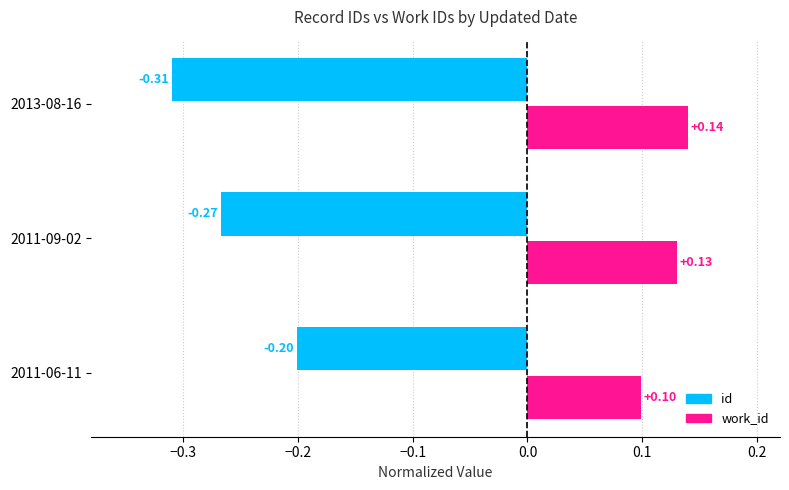

Which series has the largest total across all categories?

work_id